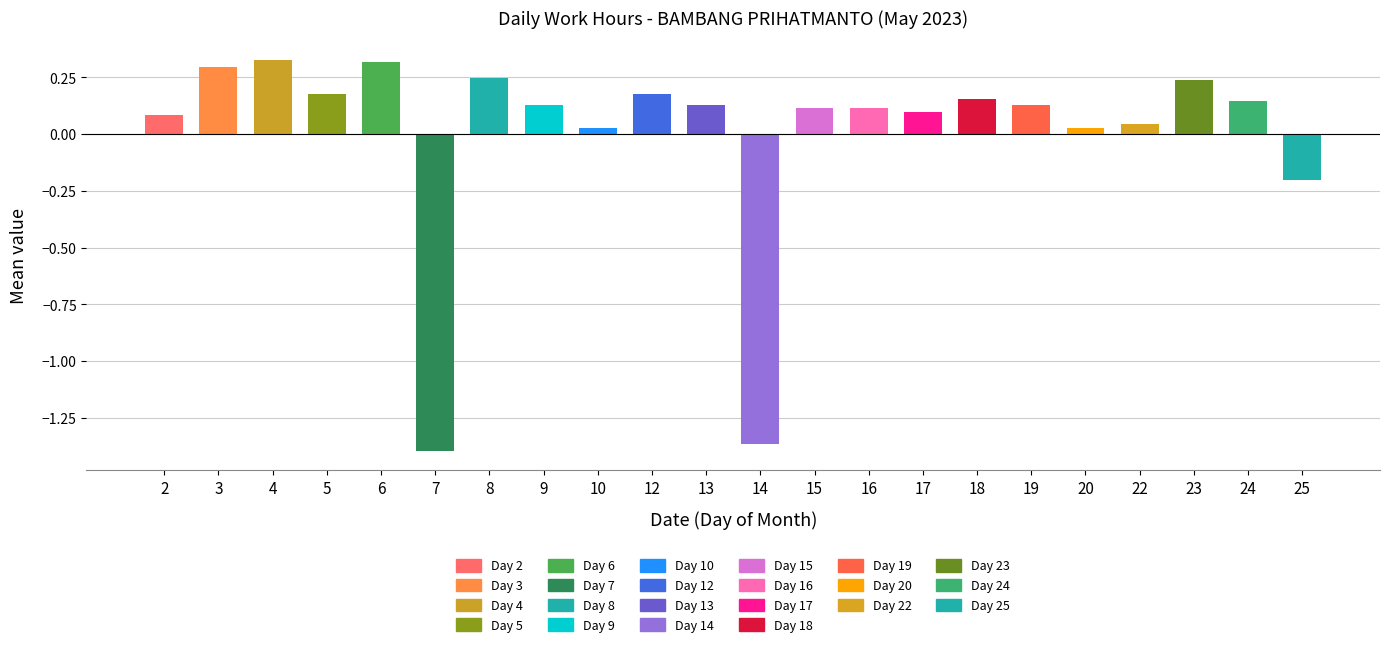

What is the difference between the second highest and second lowest values?

1.7